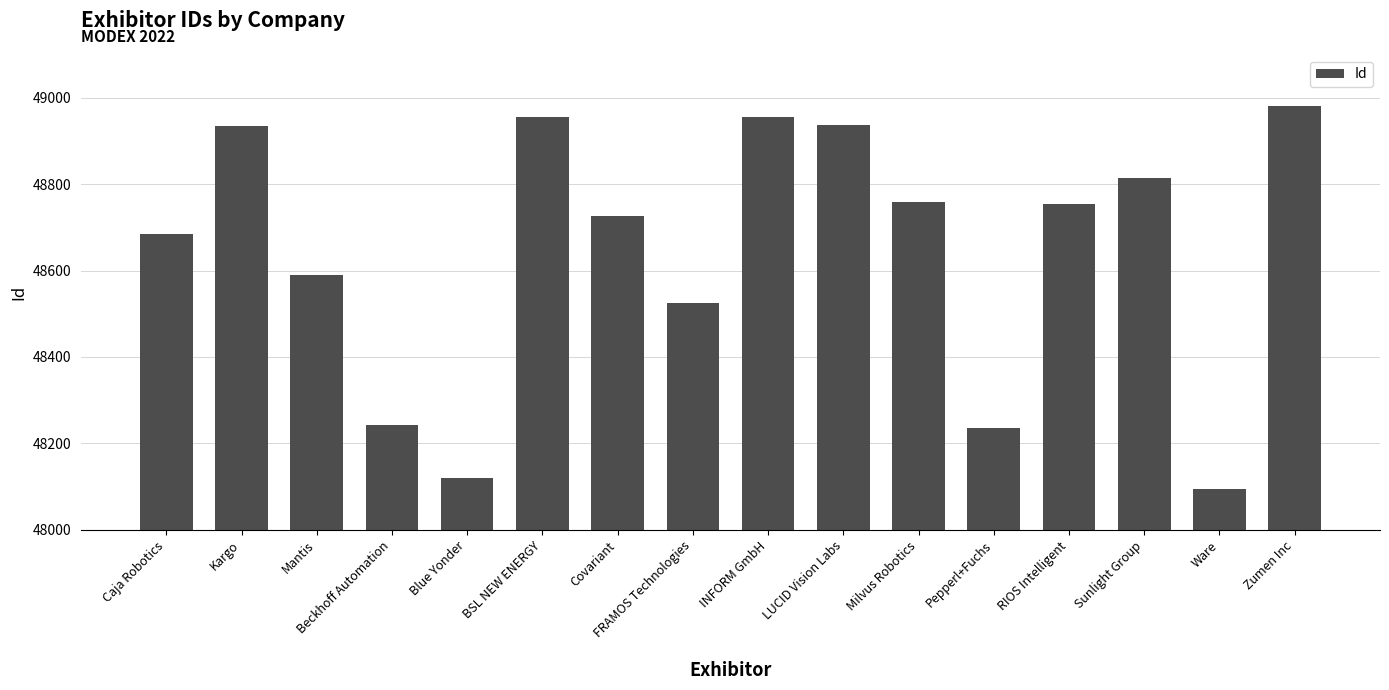

What position from the left is Mantis?

3